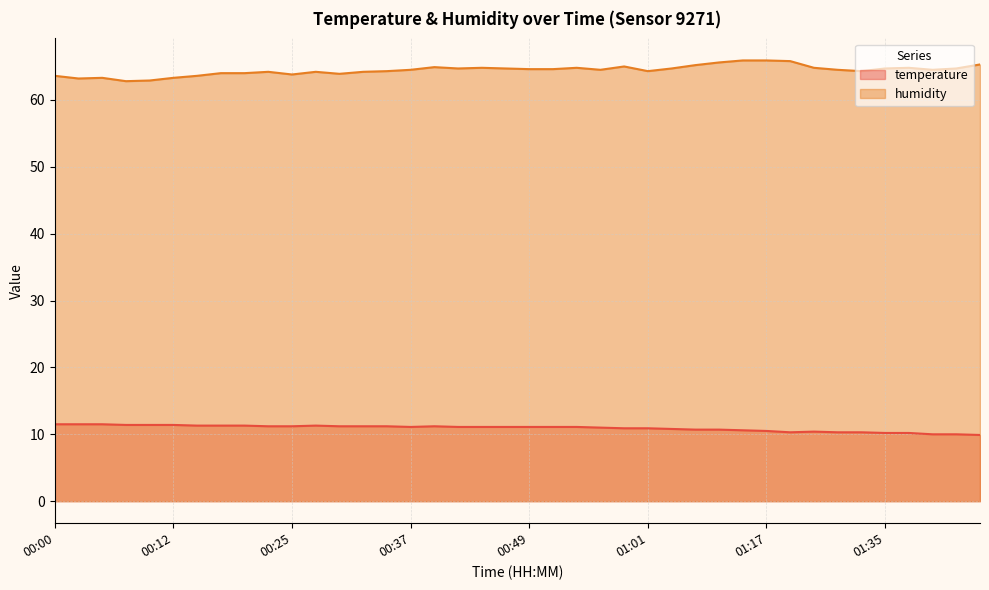

The value of humidity at 00:39 is 92.3. True or false?

False